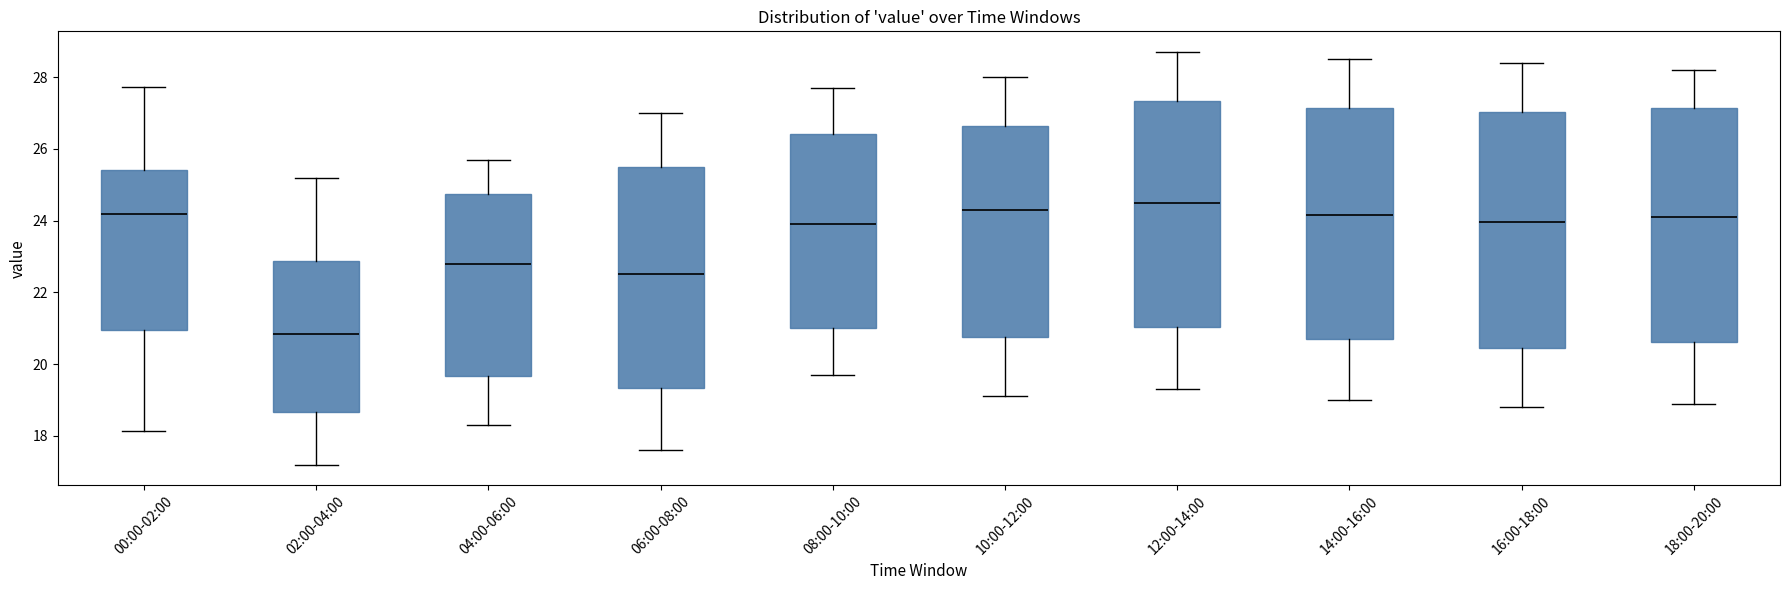

Reading left to right, read every box against the y-axis: the position of its median line, the range the box covers, and the ends of its whiskers. The values are not printed on the chart, so give them approximately, as read against the axis.

00:00-02:00: median 24.2, box 21.0 to 25.4, whiskers 18.2 to 27.8
02:00-04:00: median 20.8, box 18.6 to 22.8, whiskers 17.2 to 25.2
04:00-06:00: median 22.8, box 19.6 to 24.8, whiskers 18.4 to 25.8
06:00-08:00: median 22.6, box 19.4 to 25.6, whiskers 17.6 to 27.0
08:00-10:00: median 24.0, box 21.0 to 26.4, whiskers 19.8 to 27.8
10:00-12:00: median 24.4, box 20.8 to 26.6, whiskers 19.2 to 28.0
12:00-14:00: median 24.6, box 21.0 to 27.4, whiskers 19.4 to 28.8
14:00-16:00: median 24.2, box 20.8 to 27.2, whiskers 19.0 to 28.6
16:00-18:00: median 24.0, box 20.4 to 27.0, whiskers 18.8 to 28.4
18:00-20:00: median 24.2, box 20.6 to 27.2, whiskers 19.0 to 28.2